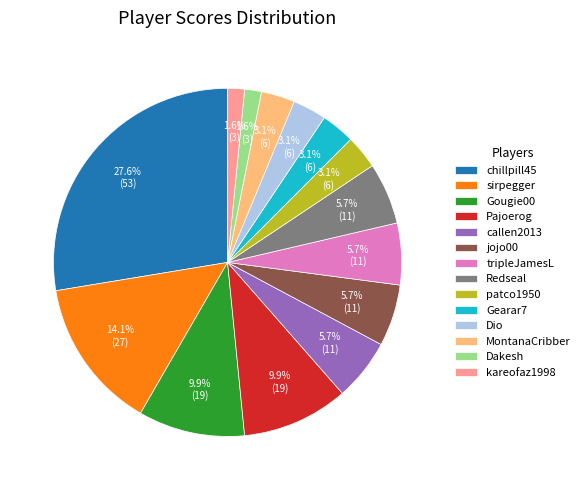

To the nearest percent, what portion does kareofaz1998 represent?

2%